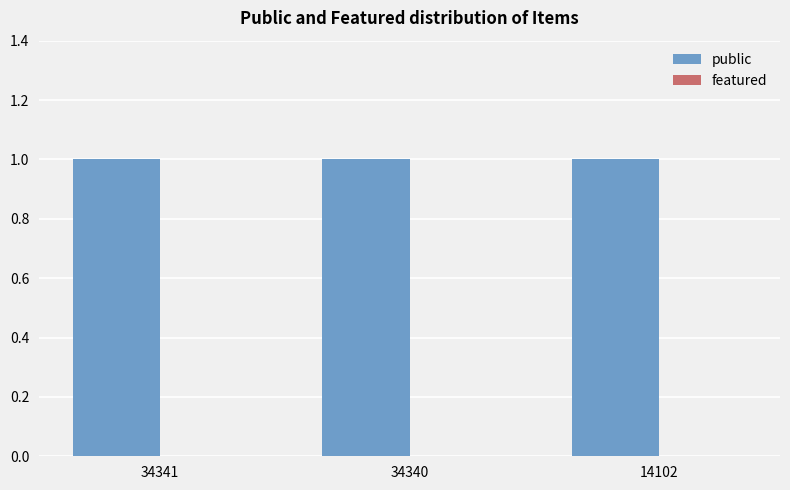

Which series changed the most between 34341 and 34340?

public